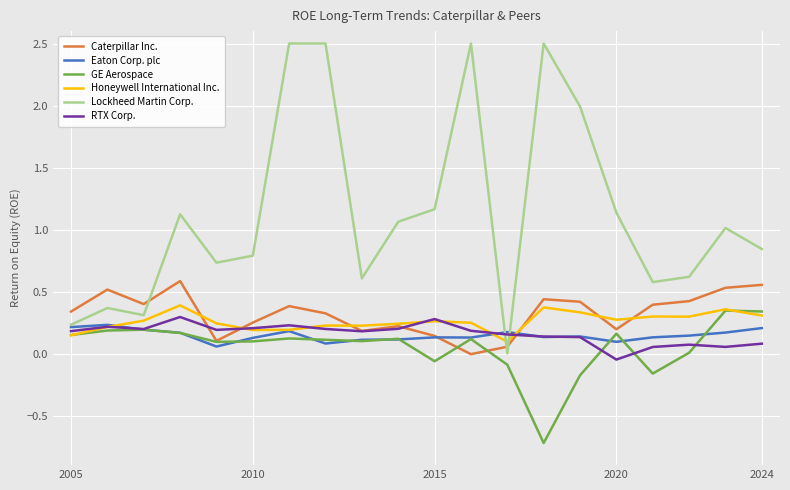

What is the smallest value displayed?

-0.7